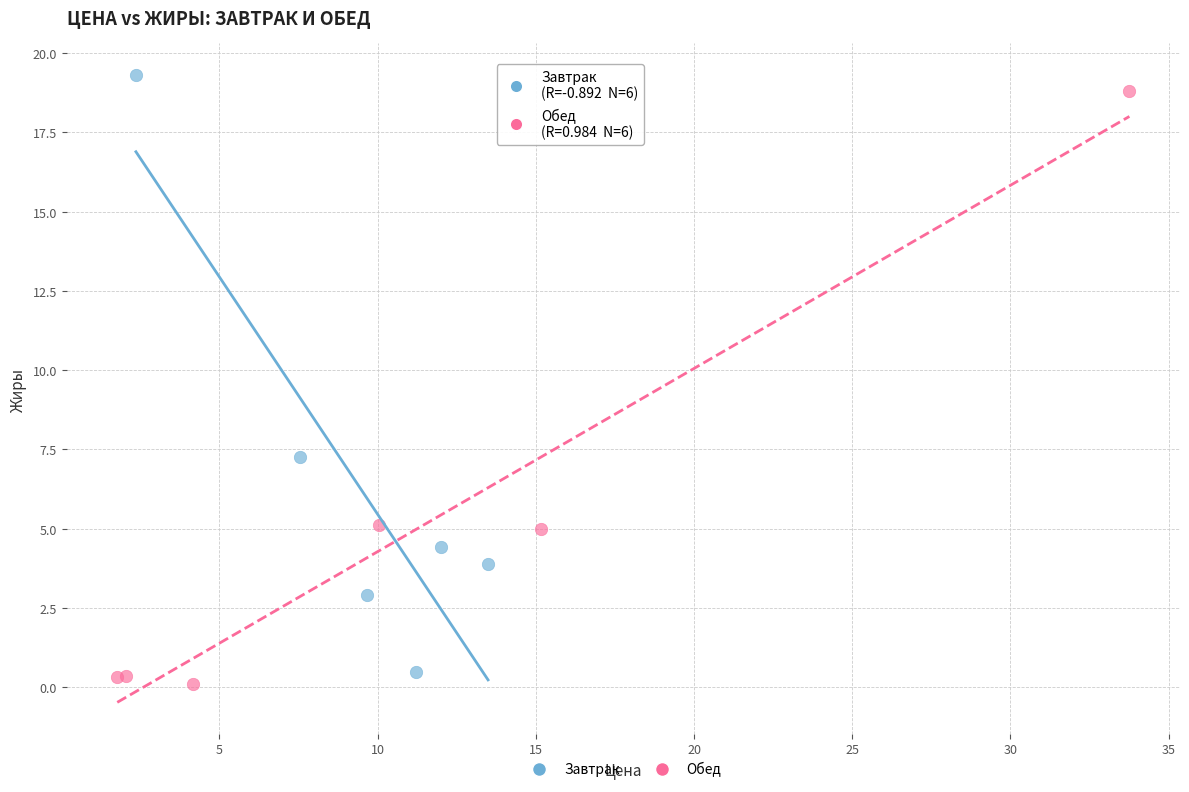

What are all the series names shown in the legend?

Завтрак, Обед